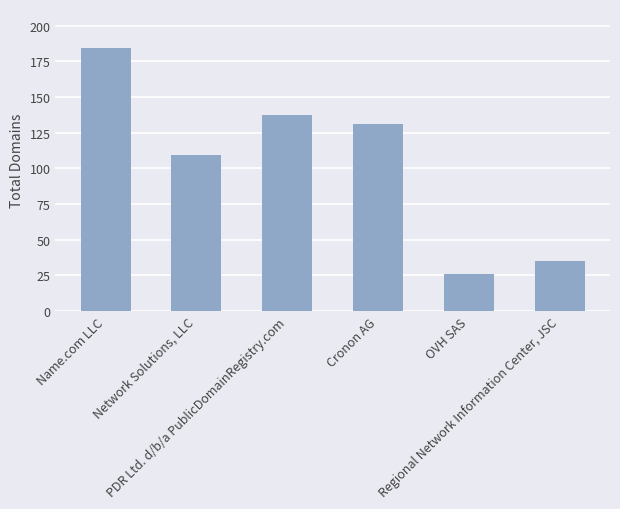

Rank the categories by value from lowest to highest.

OVH SAS, Regional Network Information Center, JSC, Network Solutions, LLC, Cronon AG, PDR Ltd. d/b/a PublicDomainRegistry.com, Name.com LLC